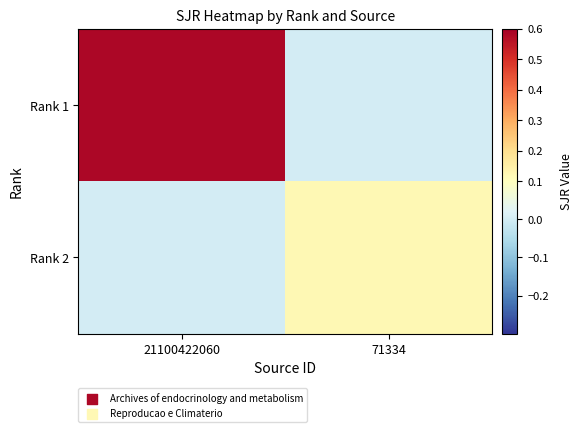

Reading left to right, transcribe all the data shown in this chart.

Rank 1: 21100422060=0.6	71334=0.0
Rank 2: 21100422060=0.0	71334=0.1